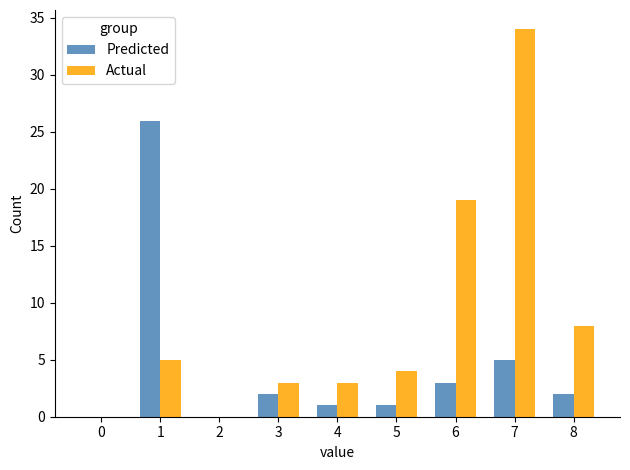

Between 1 and 8, which series saw the biggest shift?

Predicted